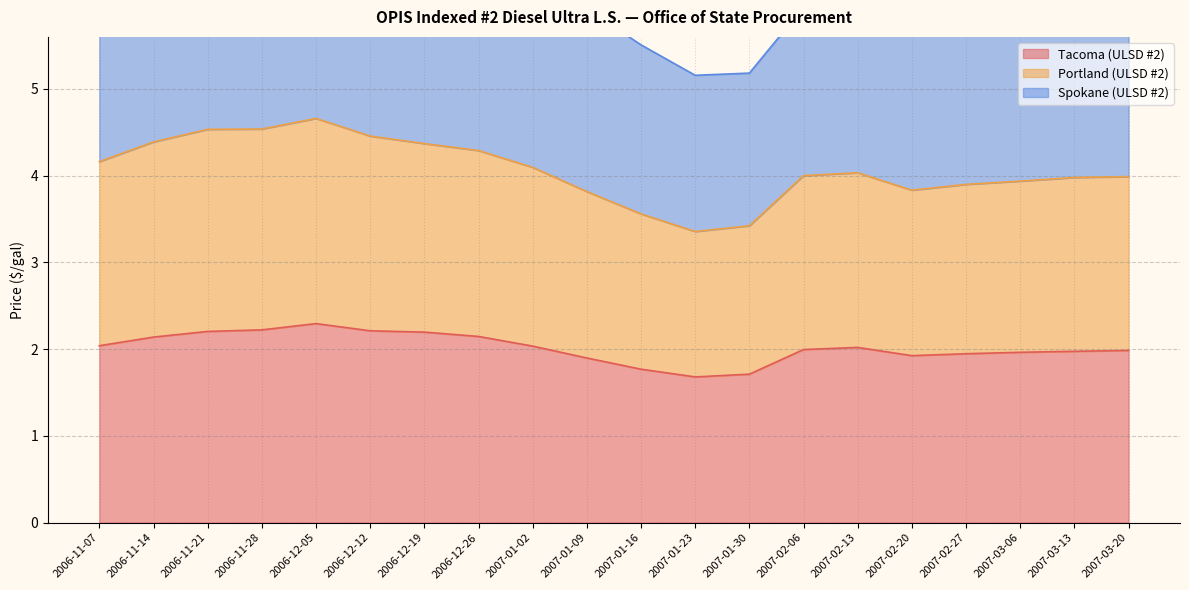

What is the maximum value shown in the chart?

4.7